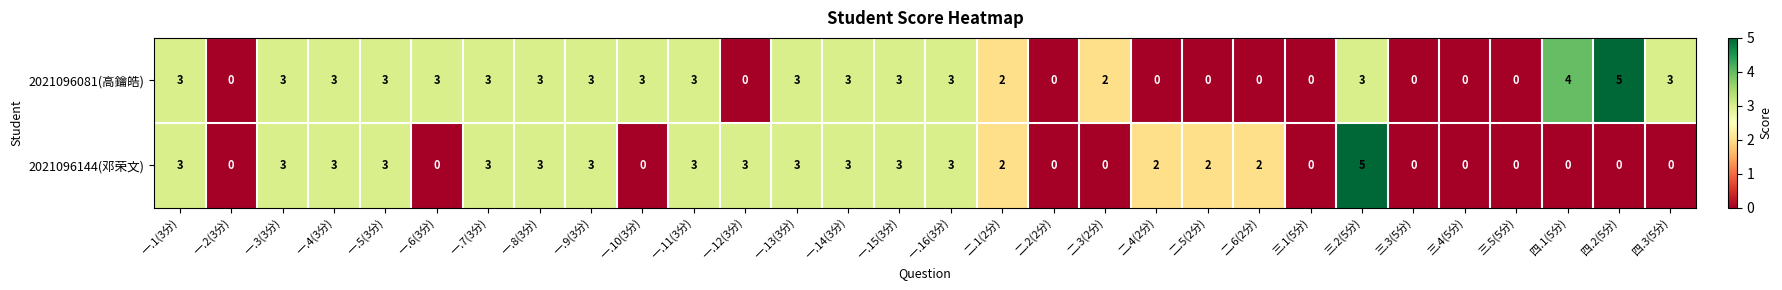

True or false: 2021096081(高鑰皓) has a value of 2 at 二.1(2分).

True